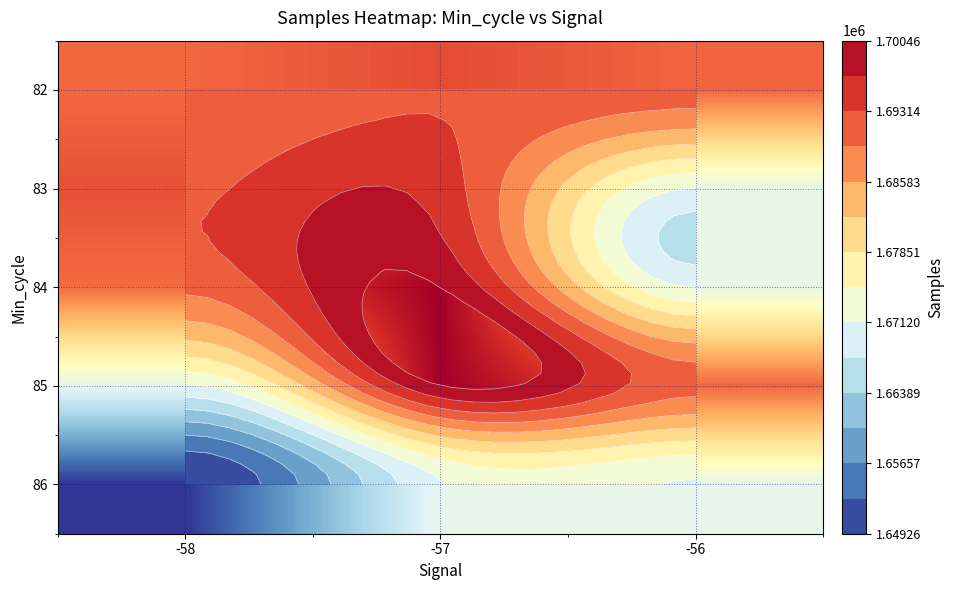

What is the total value across all series at -57?

8459971